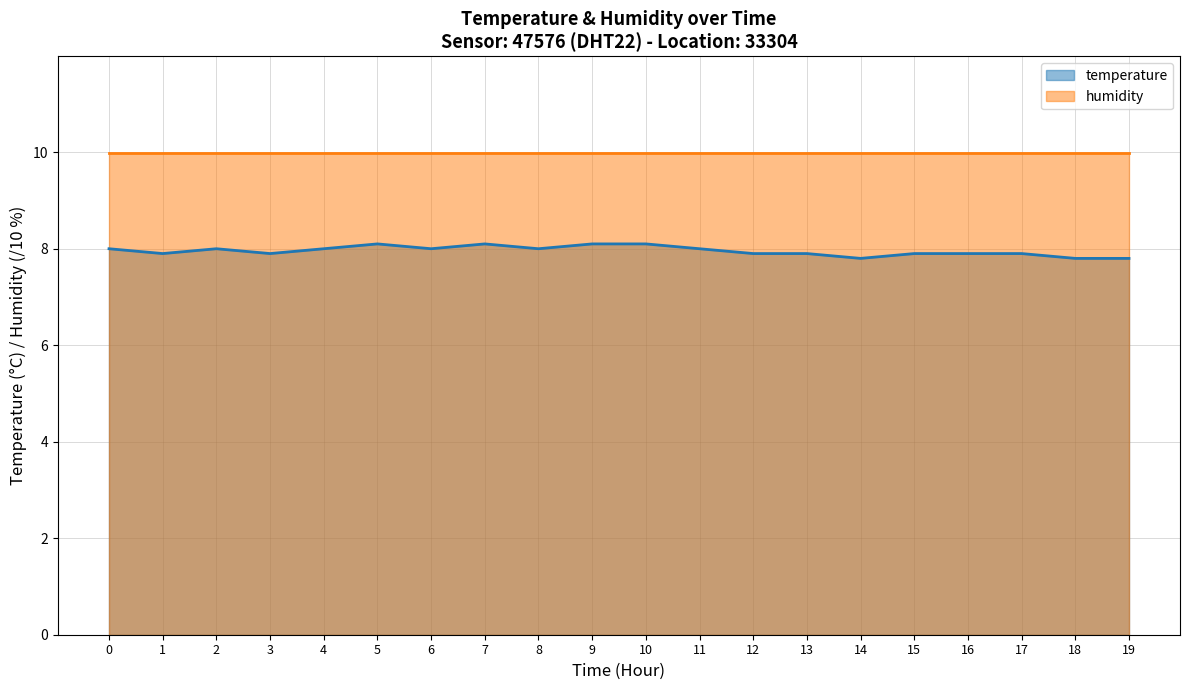

Rank the series at 8 from highest to lowest value.

humidity, temperature